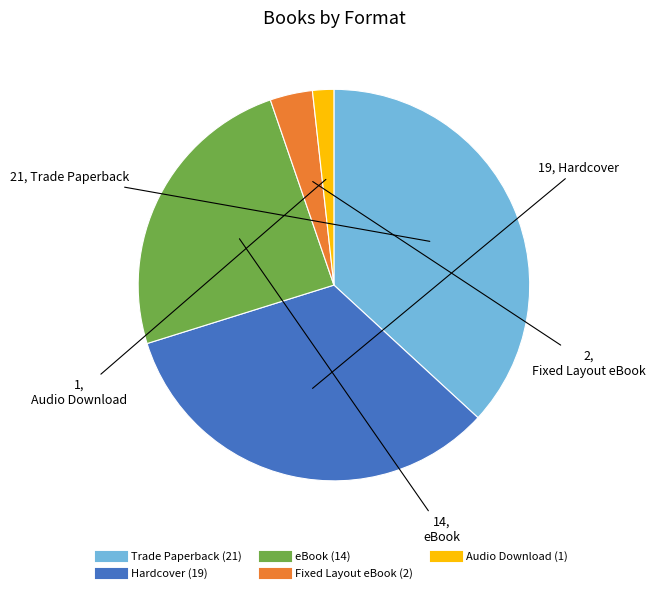

How many slices are in this pie chart?

5